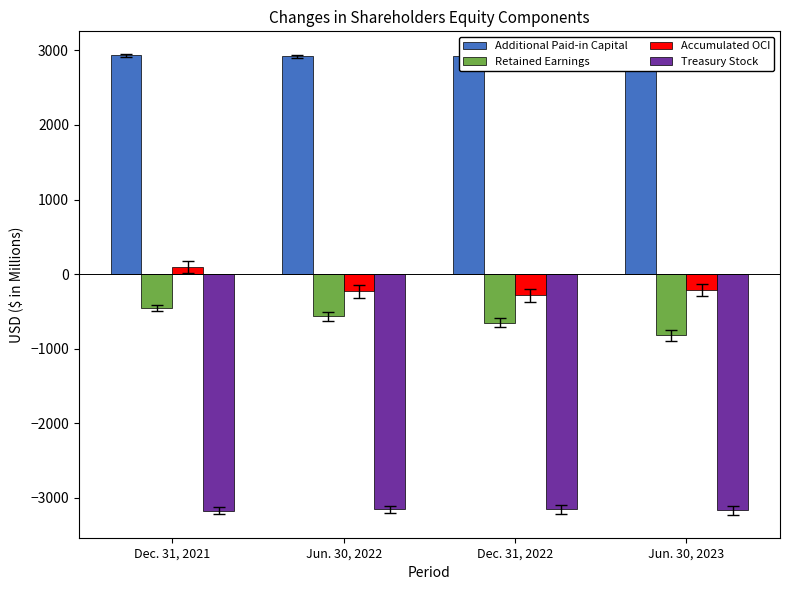

The value of Accumulated OCI at Jun. 30, 2022 is -231. True or false?

True